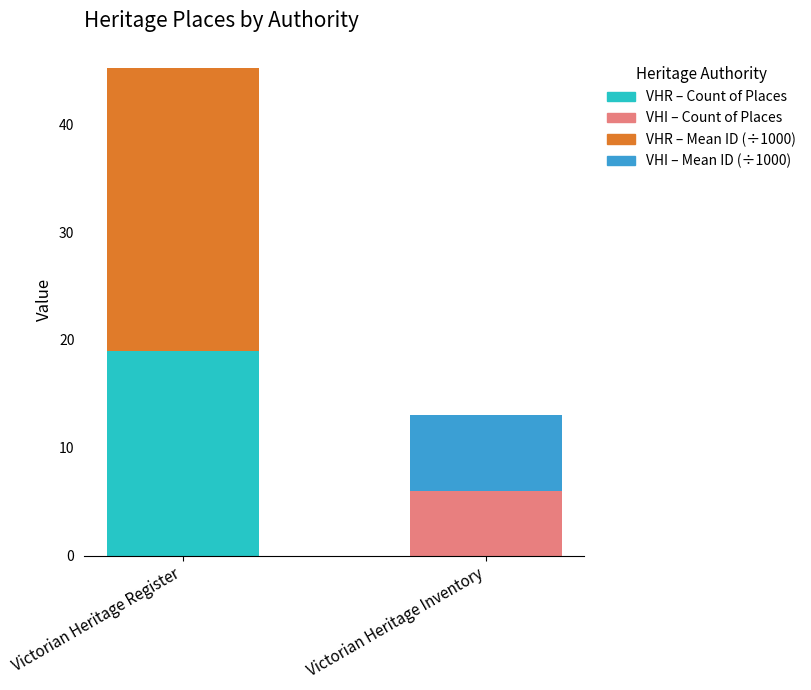

What is the total value across all series at Victorian Heritage Inventory?

13.0